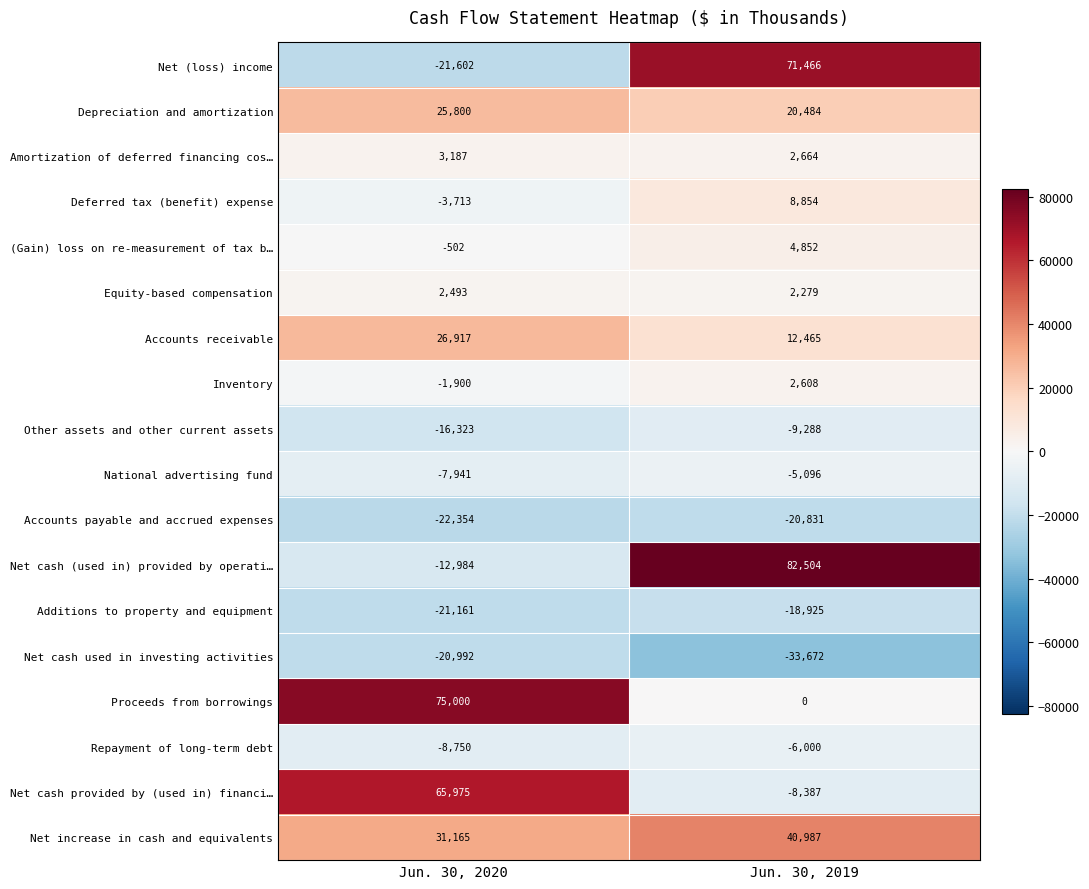

What value does the Depreciation and amortization series have at Jun. 30, 2020, to the nearest 50?

25800